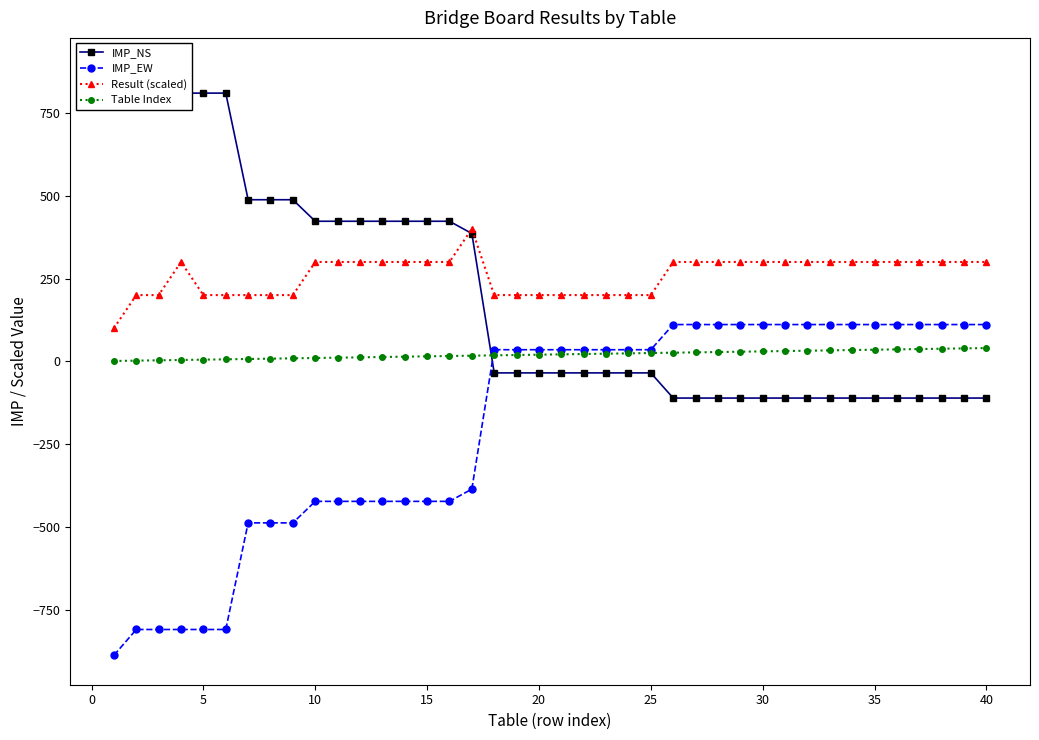

What is the value of the IMP_NS point at the 4th from the left?

810